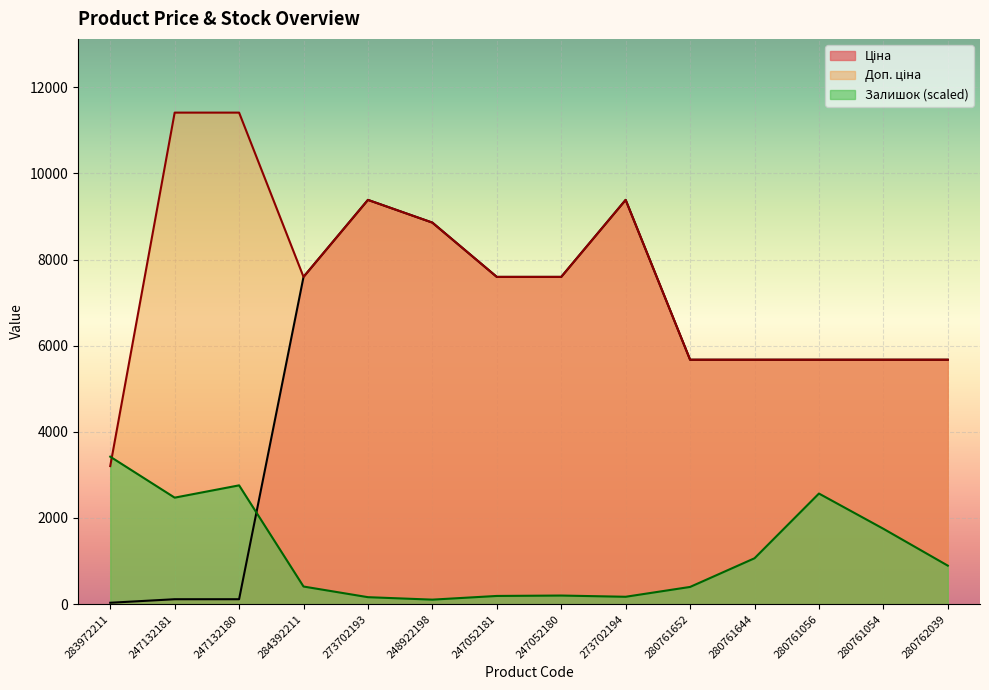

What is the difference between the second highest and second lowest values in the Ціна series?

9269.9